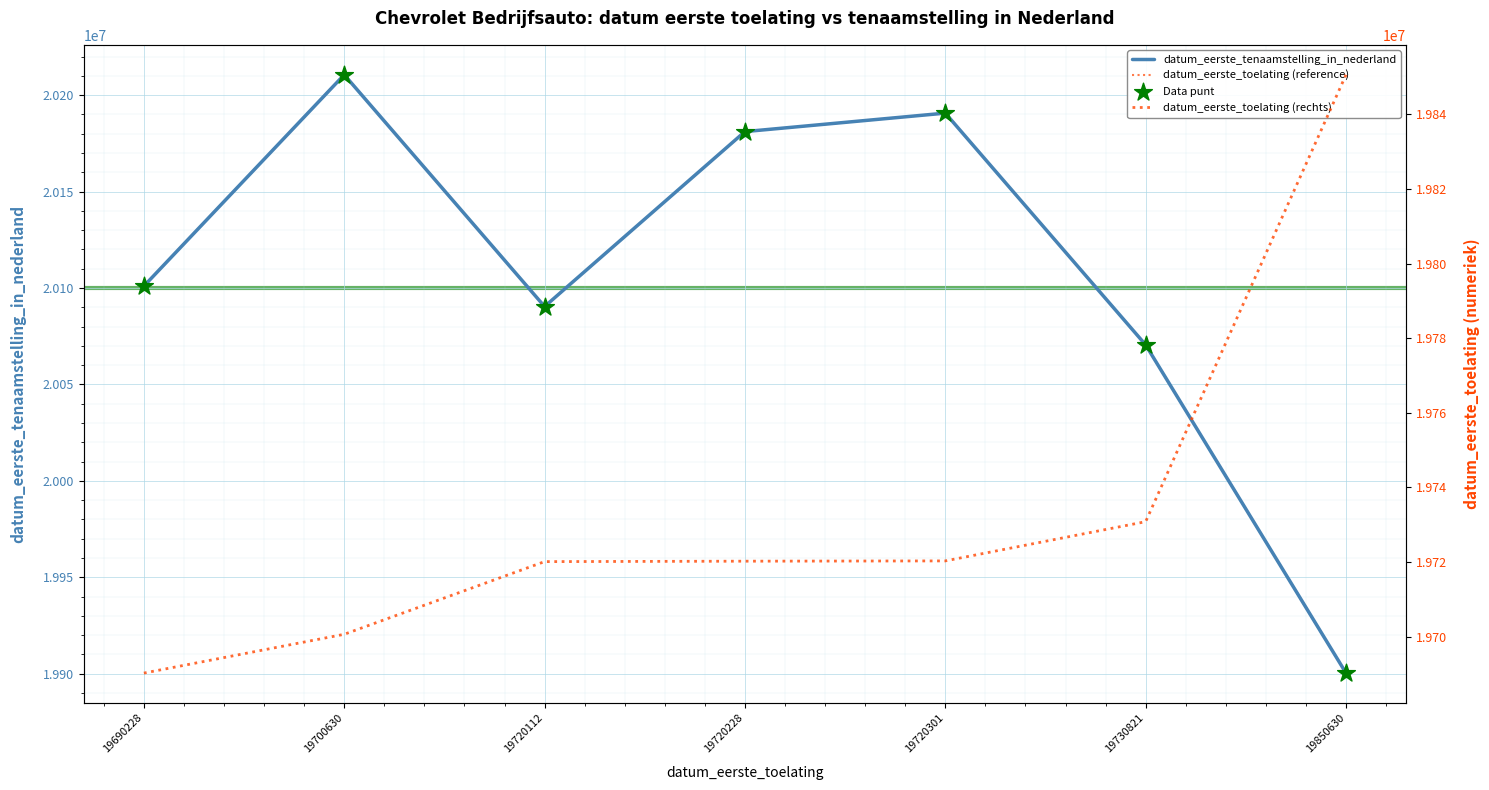

What is the total value across all series at 19720228?

80263615